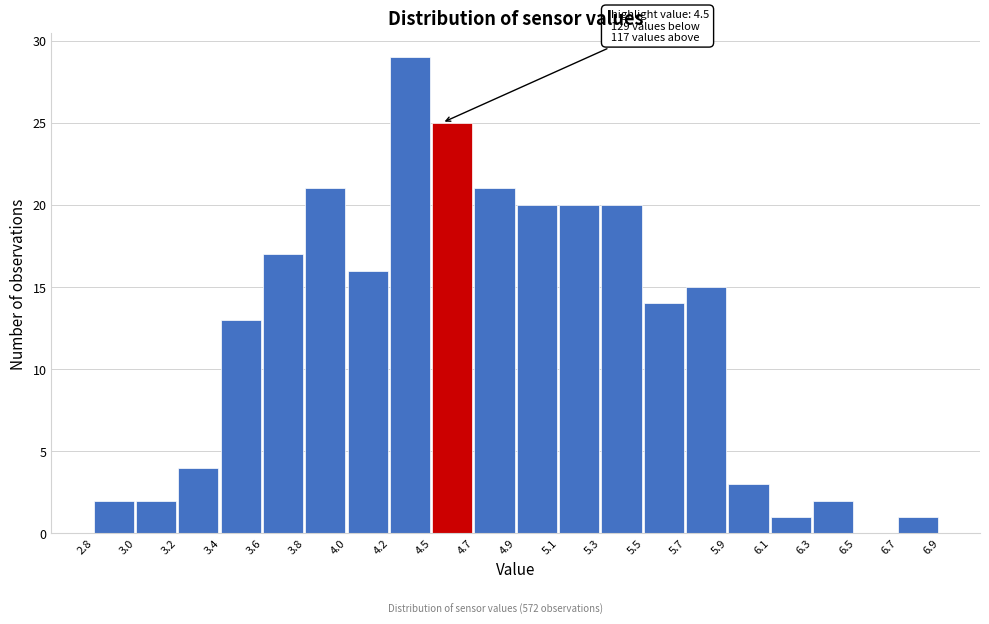

Reading left to right, list all the values displayed in this chart.

2.8=2	3.0=2	3.2=4	3.4=13	3.6=17	3.8=21	4.0=16	4.2=29	4.5=25	4.7=21	4.9=20	5.1=20	5.3=20	5.5=14	5.7=15	5.9=3	6.1=1	6.3=2	6.5=0	6.7=1